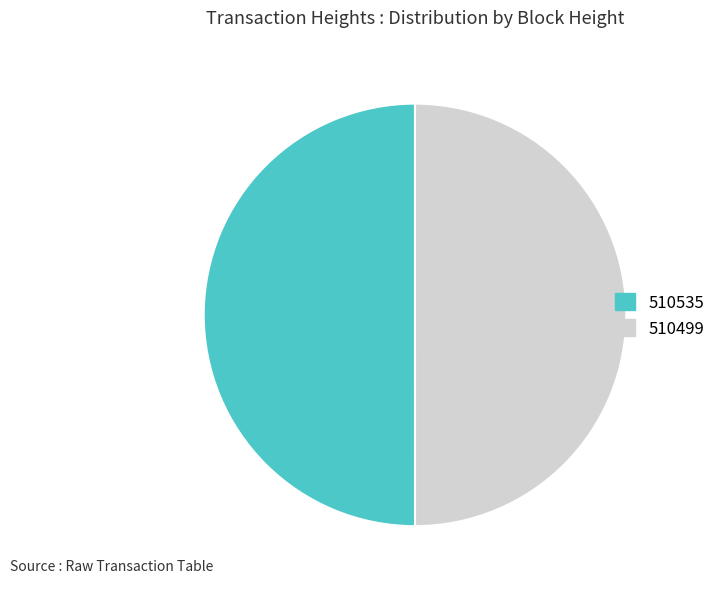

Combined, do 510535 and 510499 account for over 50%?

Yes